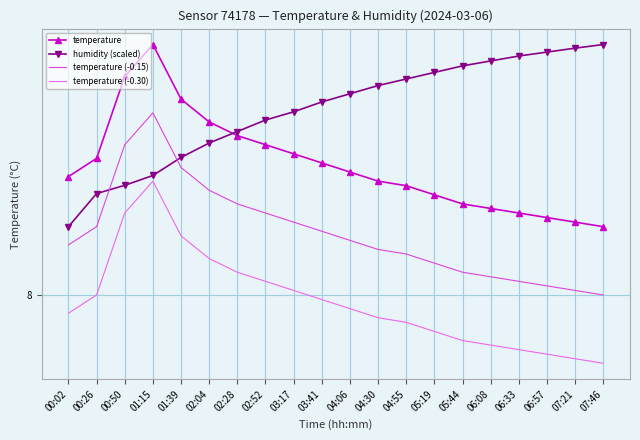

True or false: temperature (-0.15) has more than 0 points higher than both neighbors.

True